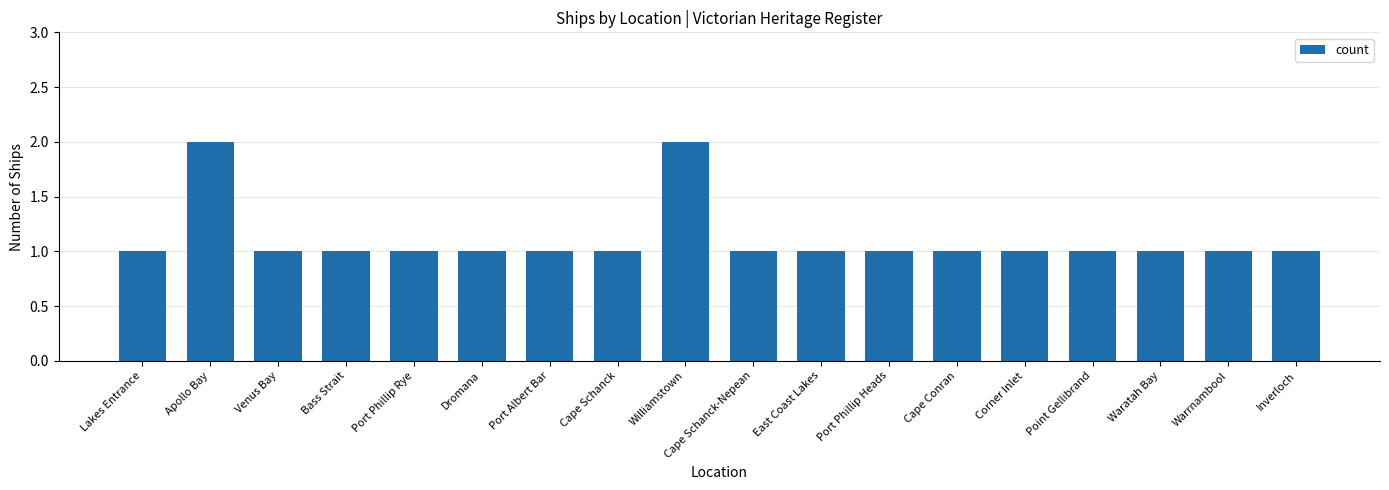

True or false: the data shows 1 at Port Phillip Rye.

True